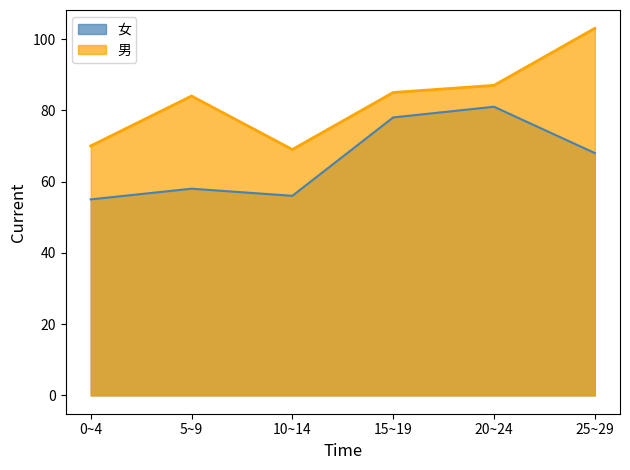

What is the difference between the maximum and minimum values in the 男 series?

34